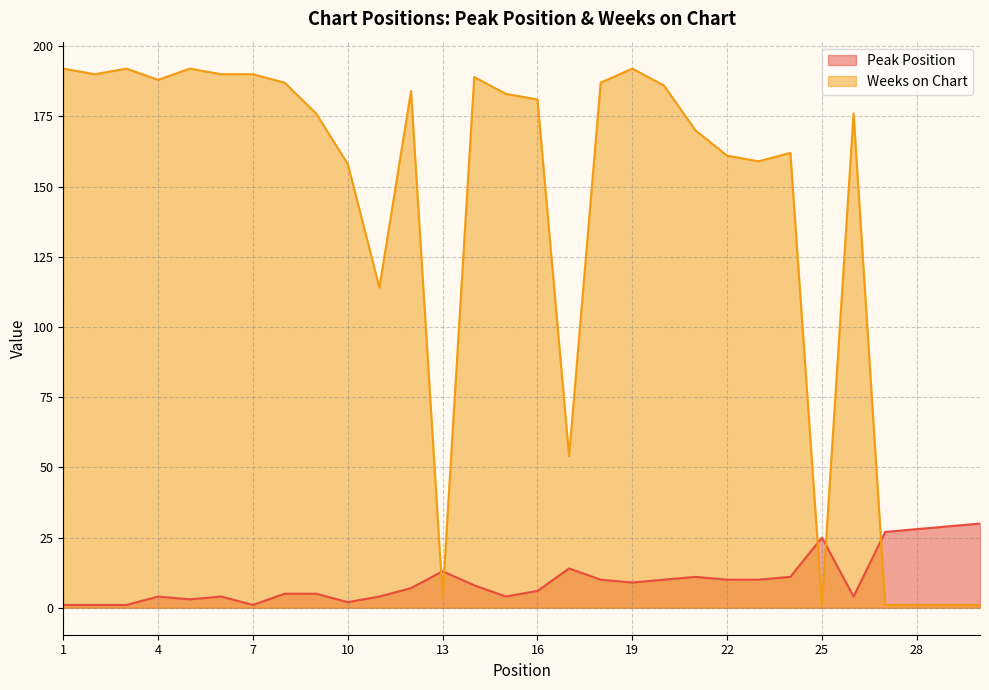

What is the minimum value shown in the chart?

1